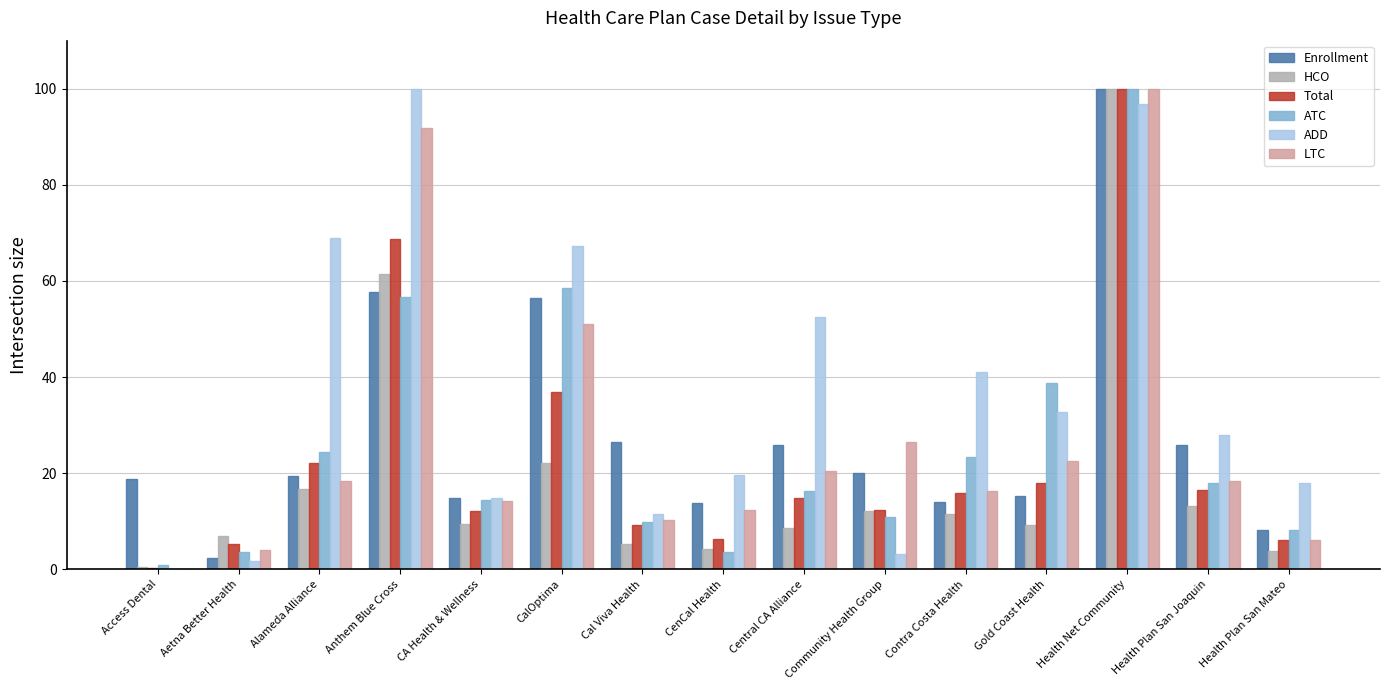

What is the greatest value displayed?

100.0